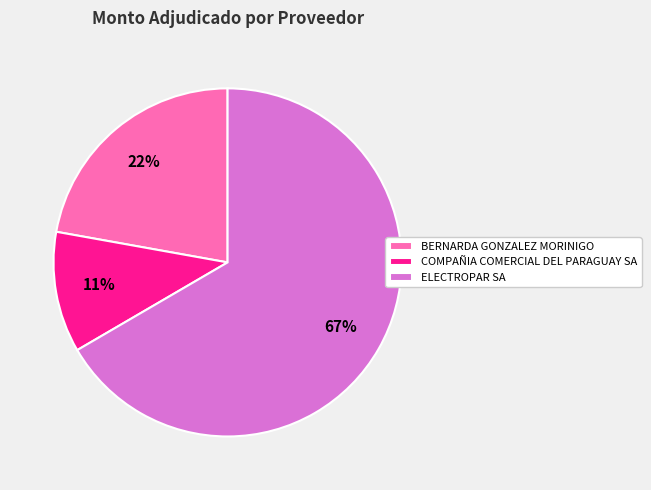

To the nearest percent, what portion does COMPAÑIA COMERCIAL DEL PARAGUAY SA represent?

11%